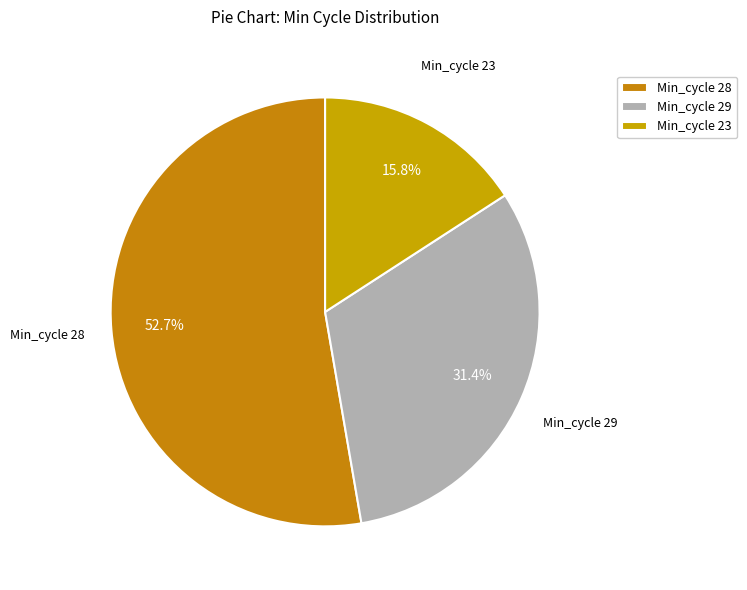

How many slices are in this pie chart?

3